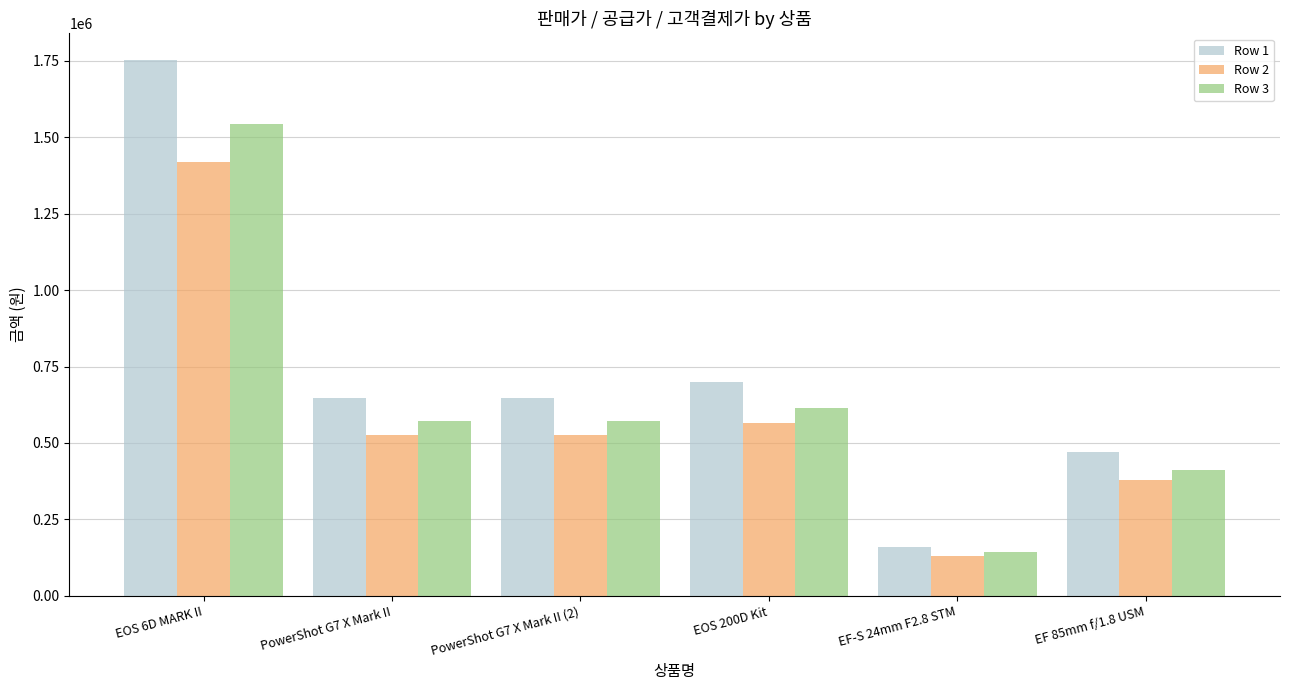

Does the chart contain any negative values?

No